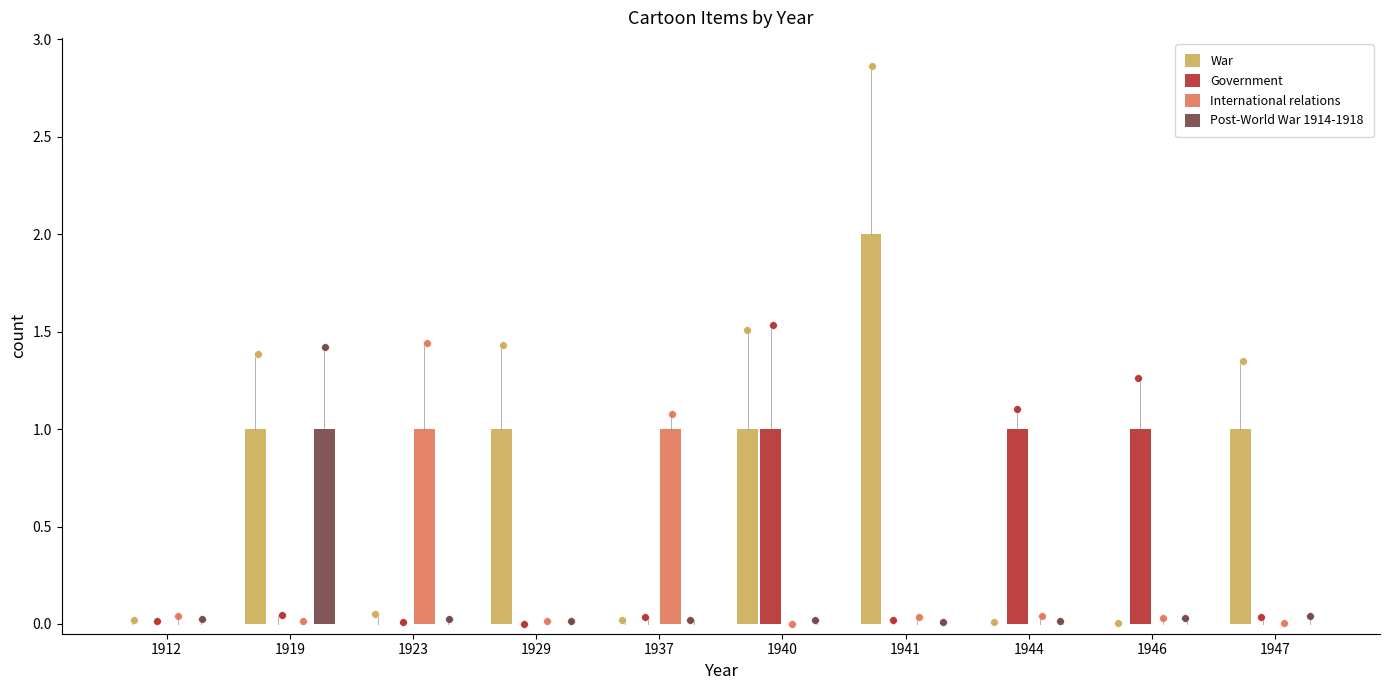

At which category is the sum across all series the highest?

1919